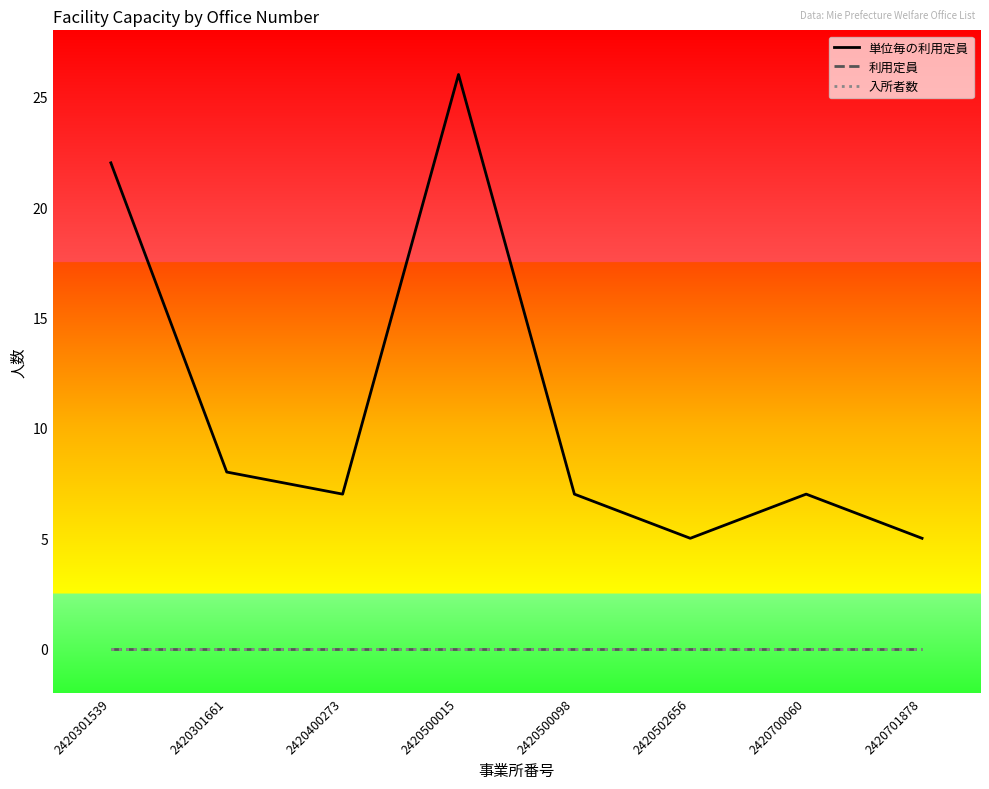

Is this an area chart (filled region under the line)?

No